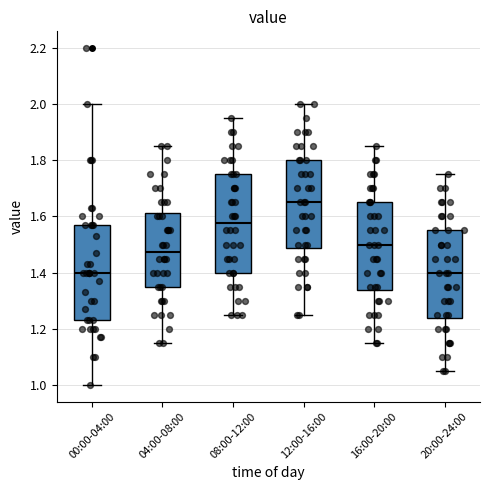

Reading left to right, transcribe this box plot: for each box, give where its median line is, the range the box spans, and where its two whiskers end, as read against the y-axis. The values are not printed on the chart, so give them approximately, as read against the axis.

00:00-04:00: median 1.40, box 1.24 to 1.58, whiskers 1.00 to 2.00
04:00-08:00: median 1.48, box 1.36 to 1.62, whiskers 1.16 to 1.86
08:00-12:00: median 1.58, box 1.40 to 1.76, whiskers 1.26 to 1.96
12:00-16:00: median 1.66, box 1.48 to 1.80, whiskers 1.26 to 2.00
16:00-20:00: median 1.50, box 1.34 to 1.66, whiskers 1.16 to 1.86
20:00-24:00: median 1.40, box 1.24 to 1.56, whiskers 1.06 to 1.76